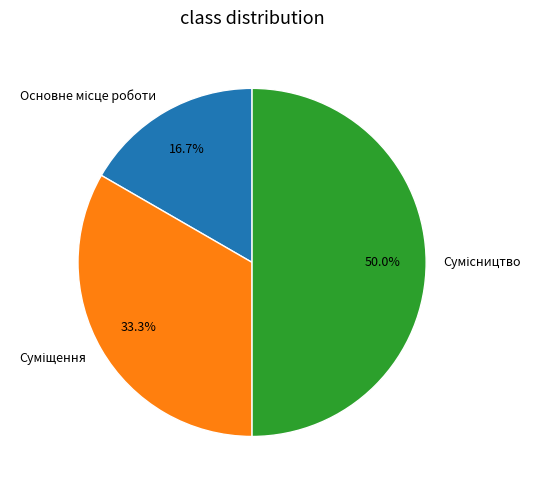

Count the number of slices in the pie.

3